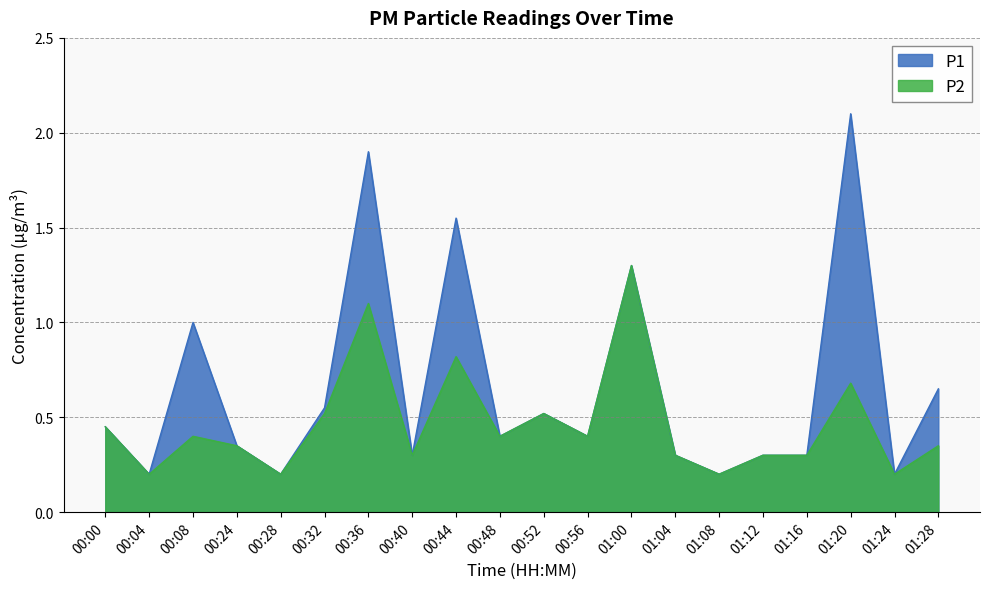

In P1, how many points are lower than both neighbors (excluding endpoints)?

7